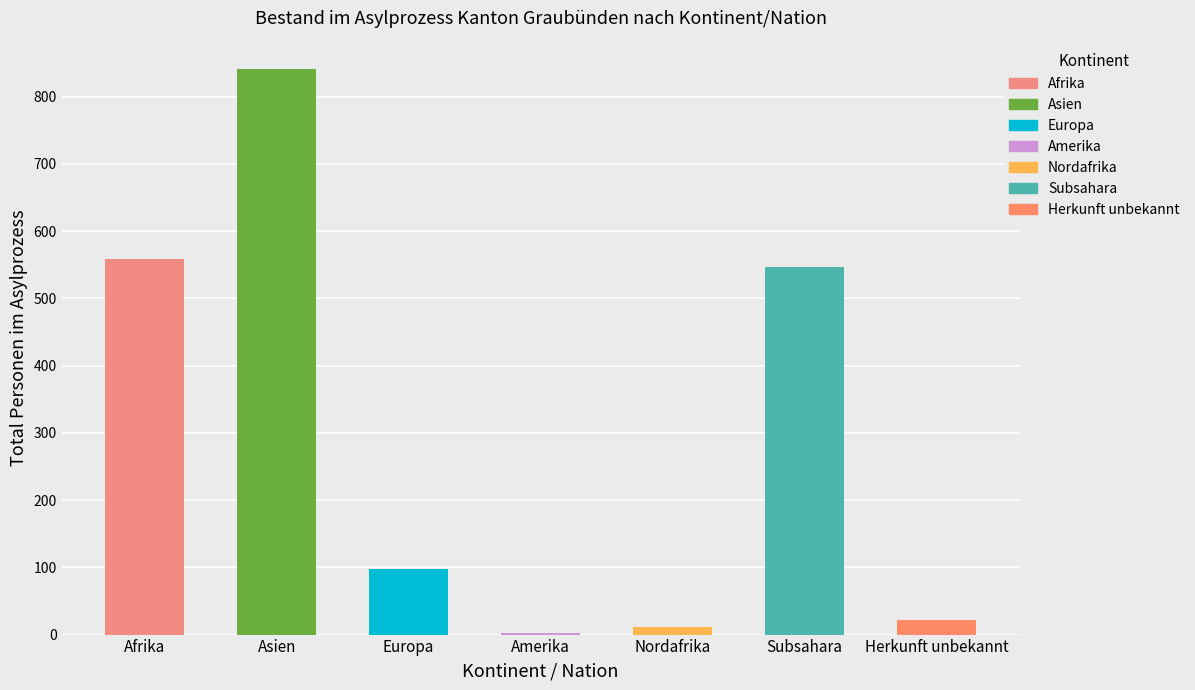

The chart shows a value of 22 at Herkunft unbekannt. True or false?

True